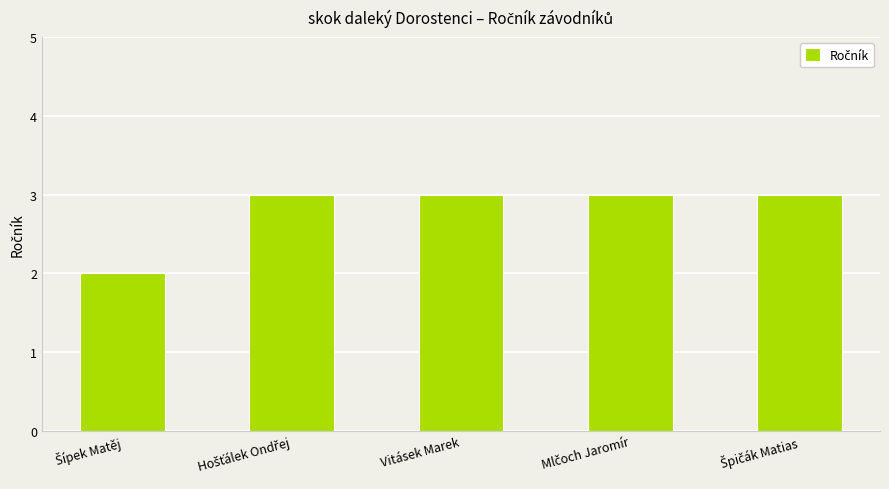

What is the approximate value at Vitásek Marek?

3